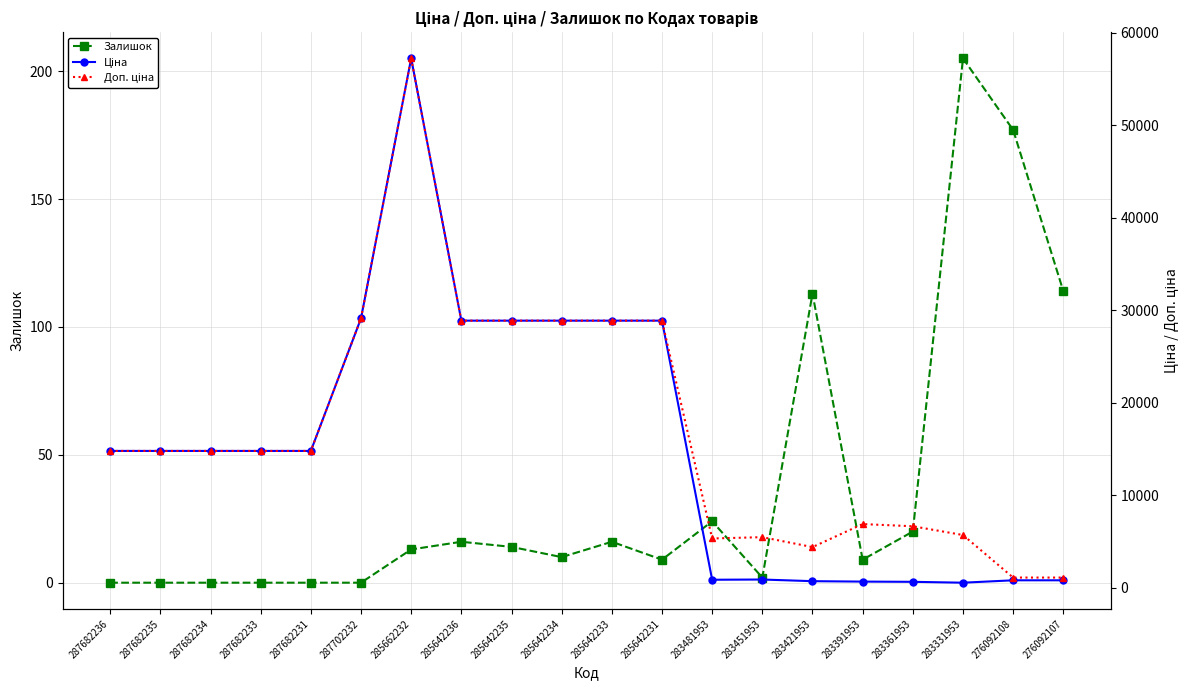

What is the difference between the maximum and second lowest values in the Ціна series?

56590.7